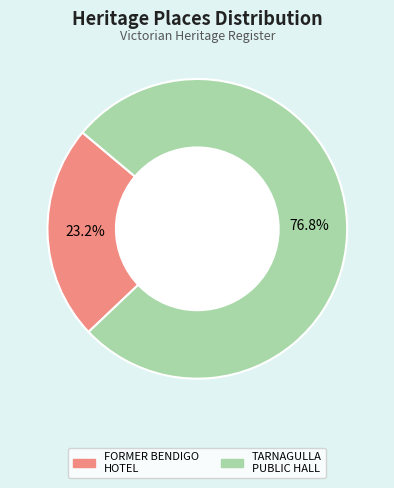

What percentage is the TARNAGULLA PUBLIC HALL slice, to the nearest percent?

77%